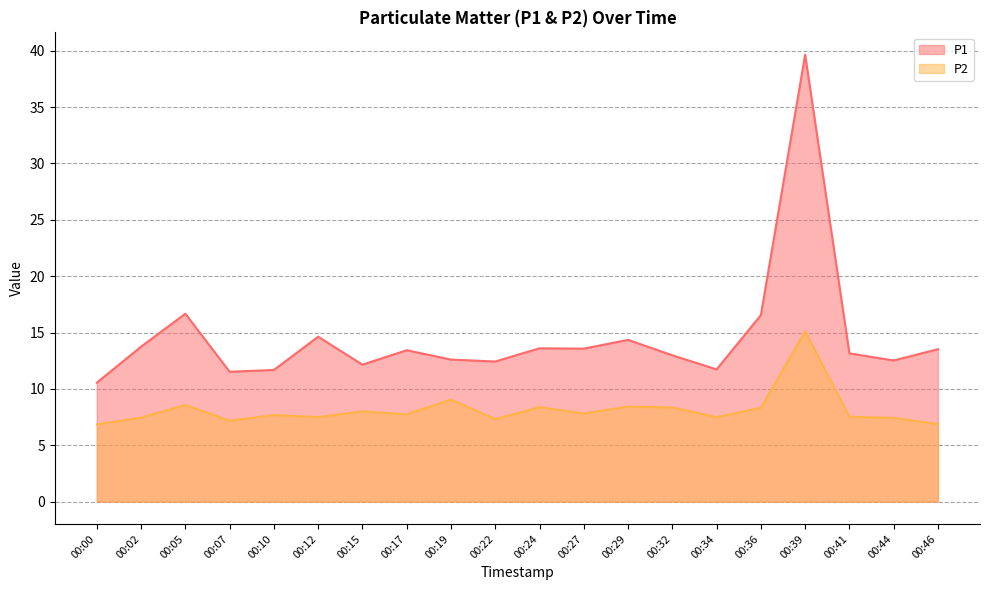

True or false: P1 has a value of 22.8 at 00:39.

False